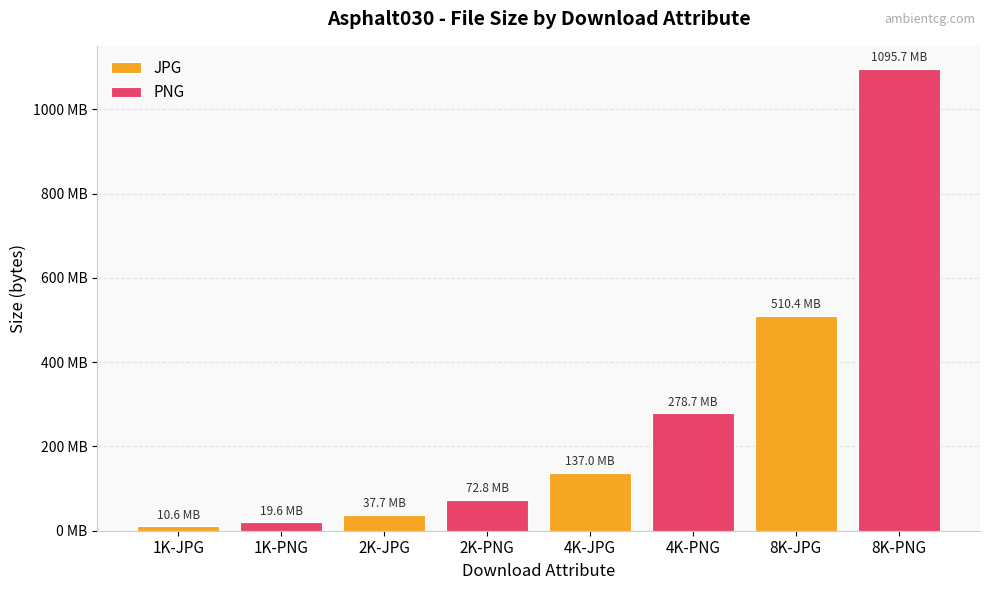

The chart shows a value of 217986222 at 4K-JPG. True or false?

False